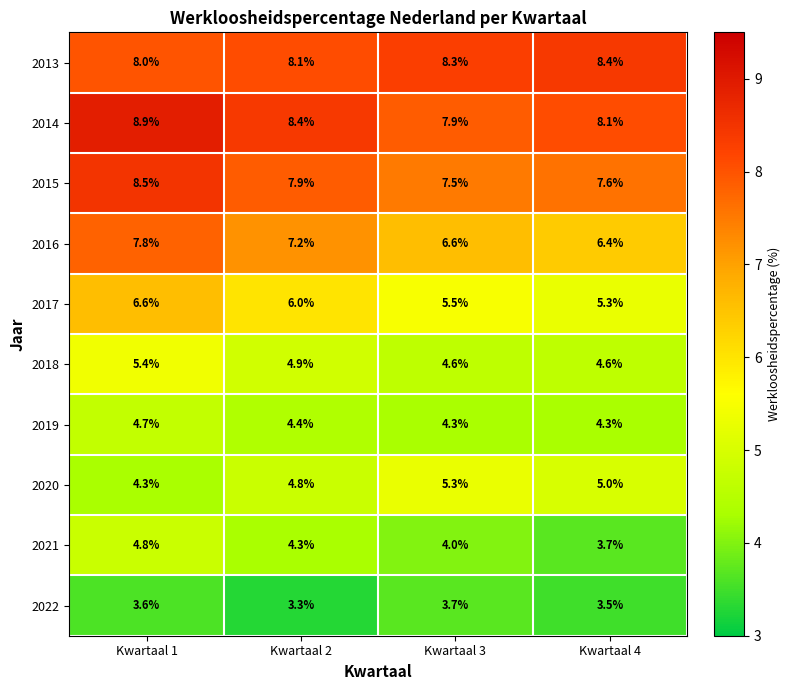

Where does the 2020 series first go above 5?

Kwartaal 3